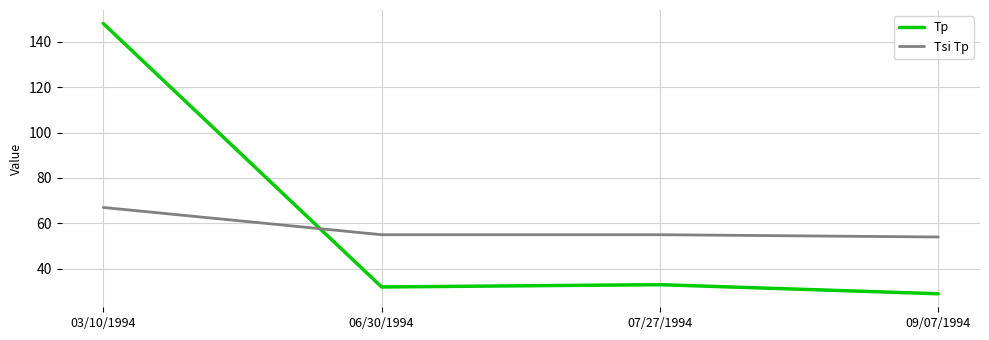

Read the Tp value at 09/07/1994.

29